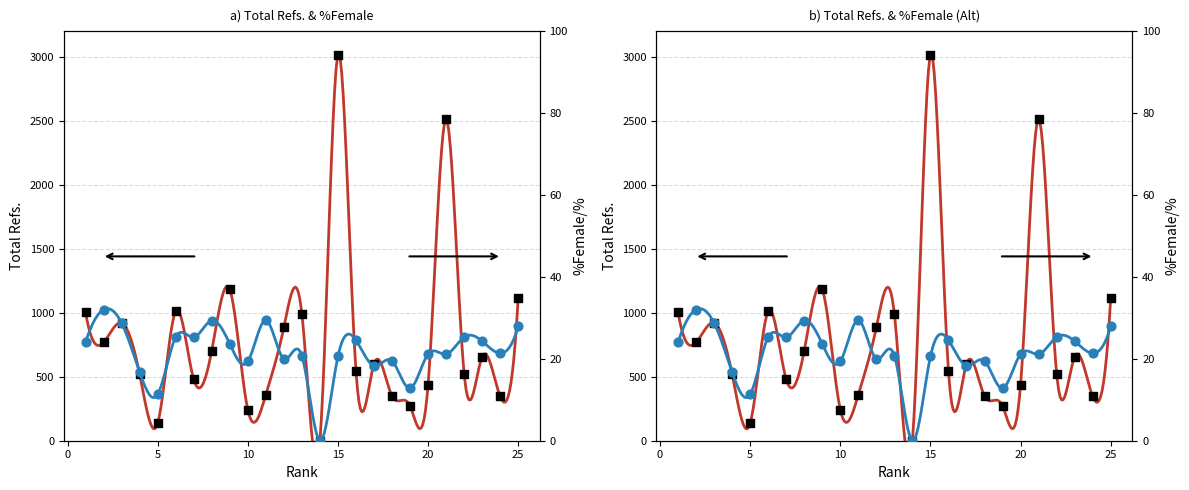

What are all the series names shown in the legend?

Total Refs., %Female